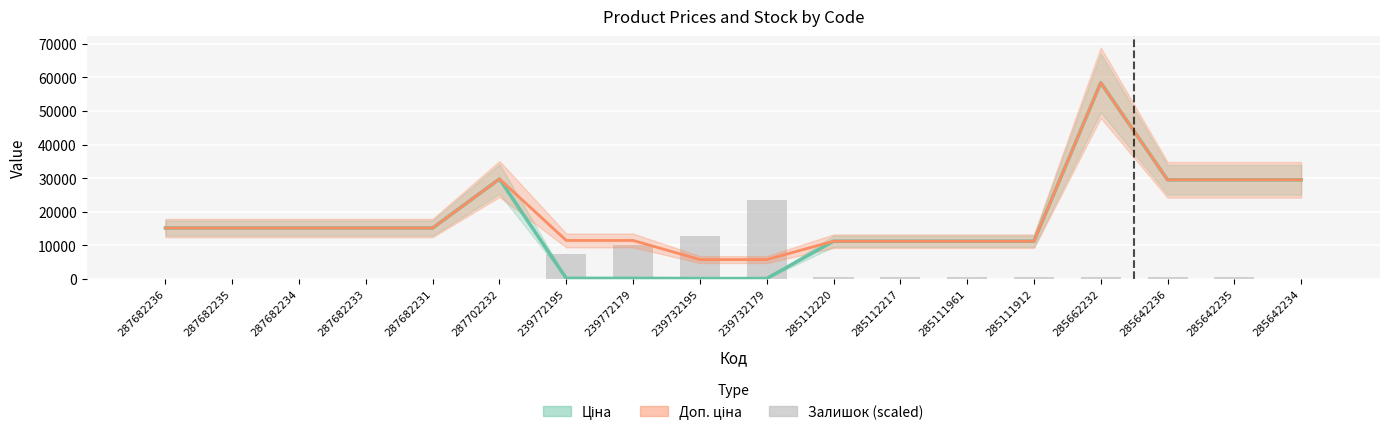

Which has a higher value, 285642234 or 239732179?

285642234